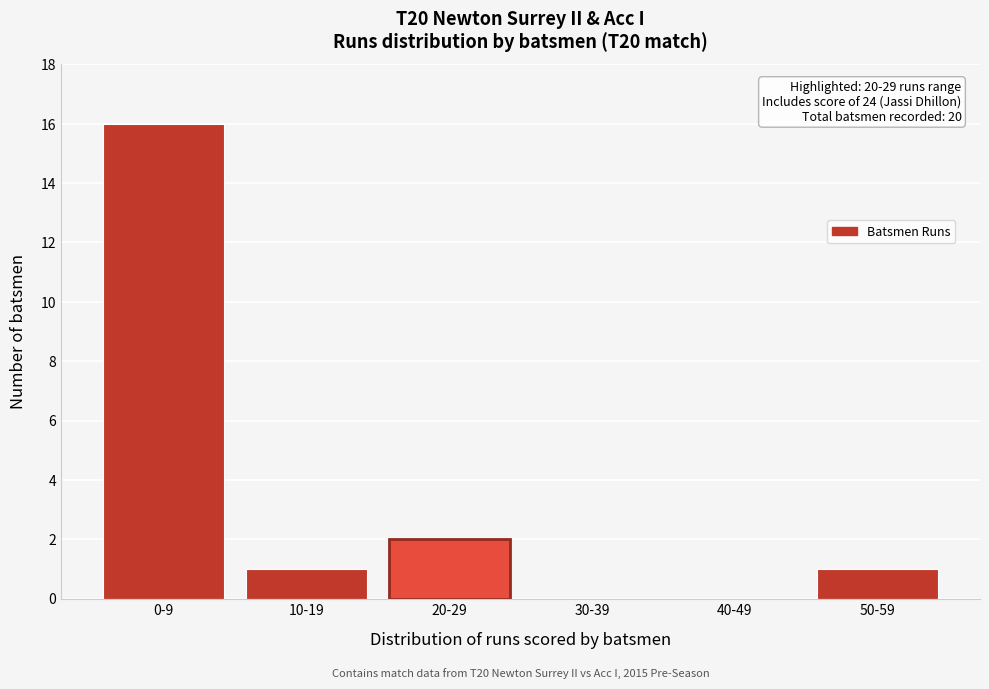

Reading left to right, extract all data points from this chart.

0-9=16	10-19=1	20-29=2	30-39=0	40-49=0	50-59=1